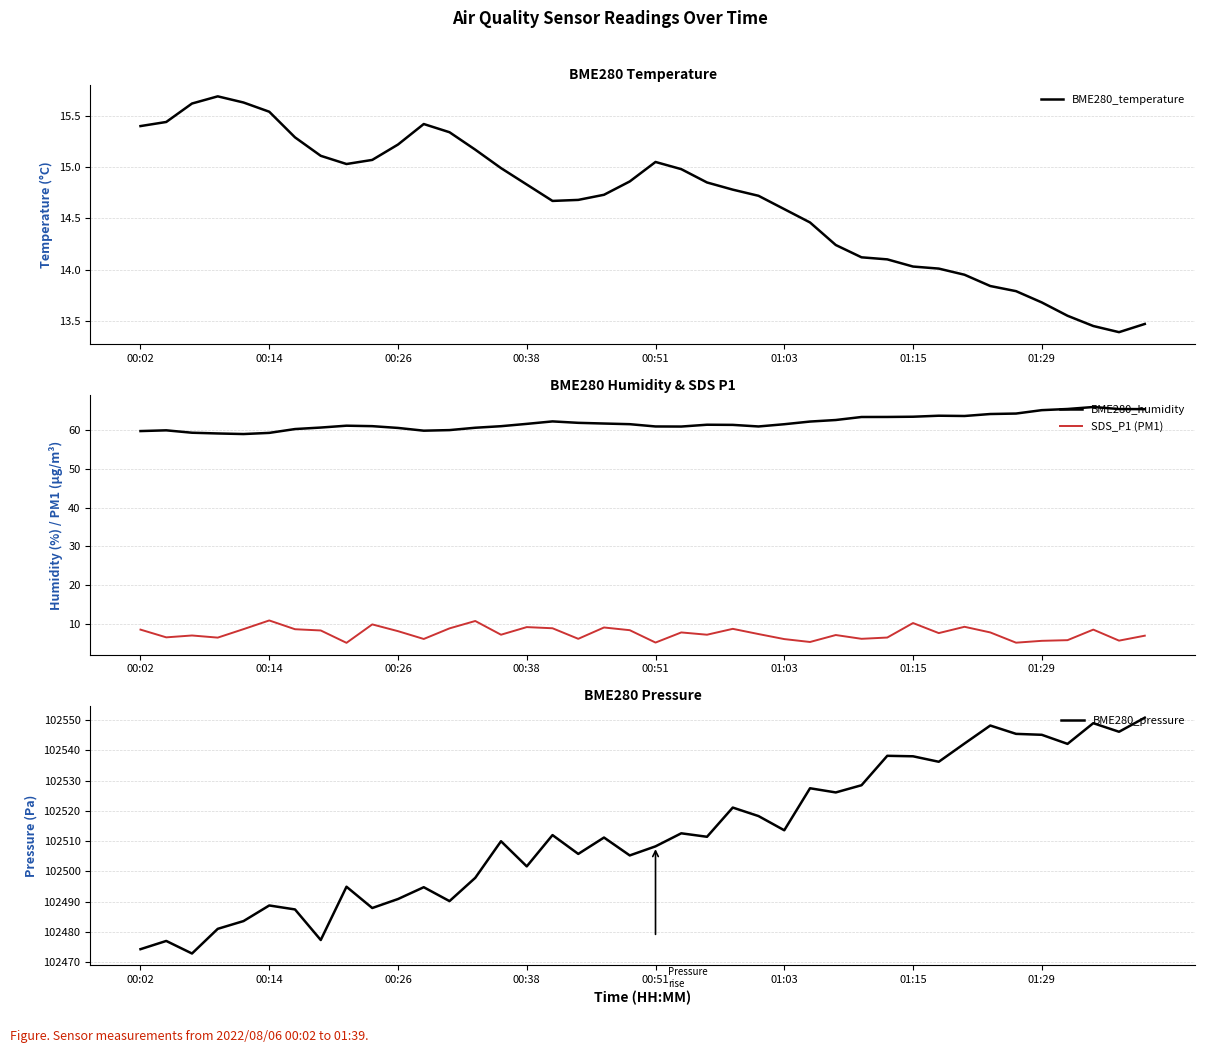

At how many categories does at least one series exceed 30784?

40